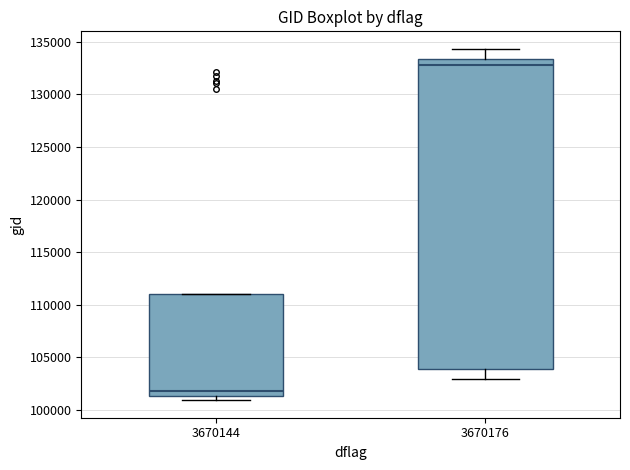

Comparing the boxes themselves (not the whiskers), which one is the tallest?

3670176